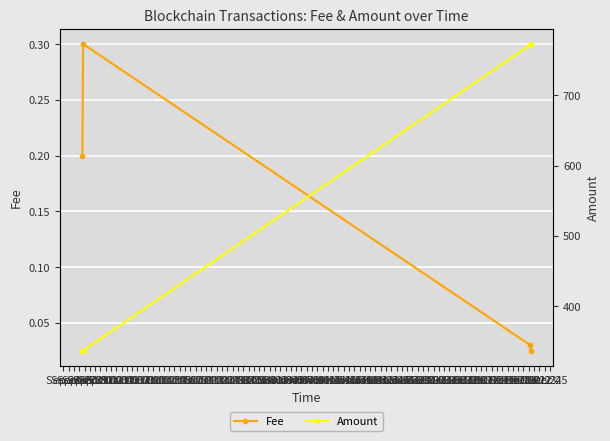

Rank the series by their average value, from highest to lowest.

Amount, Fee